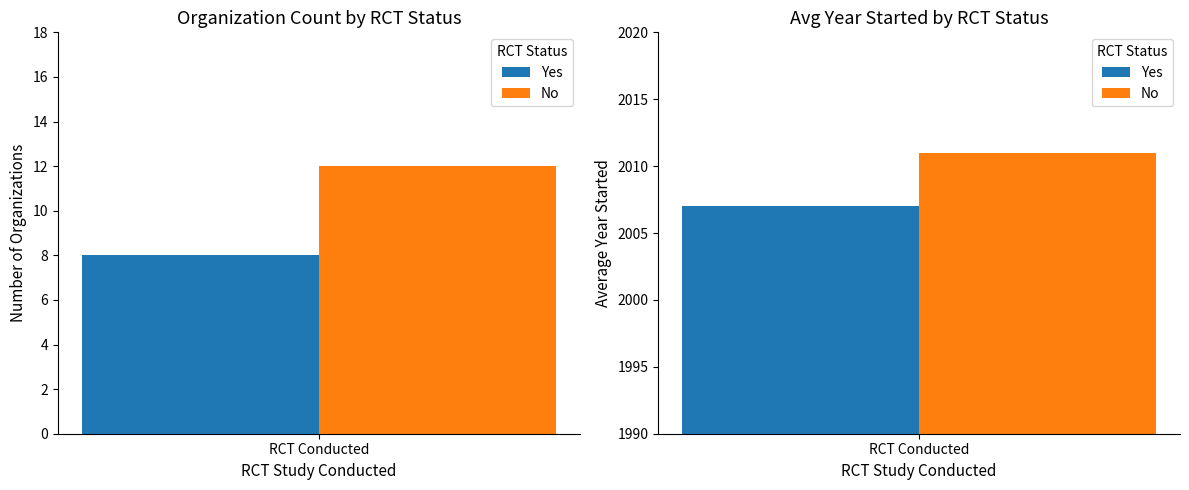

Which series changed the most between Yes and No?

Count of Organizations